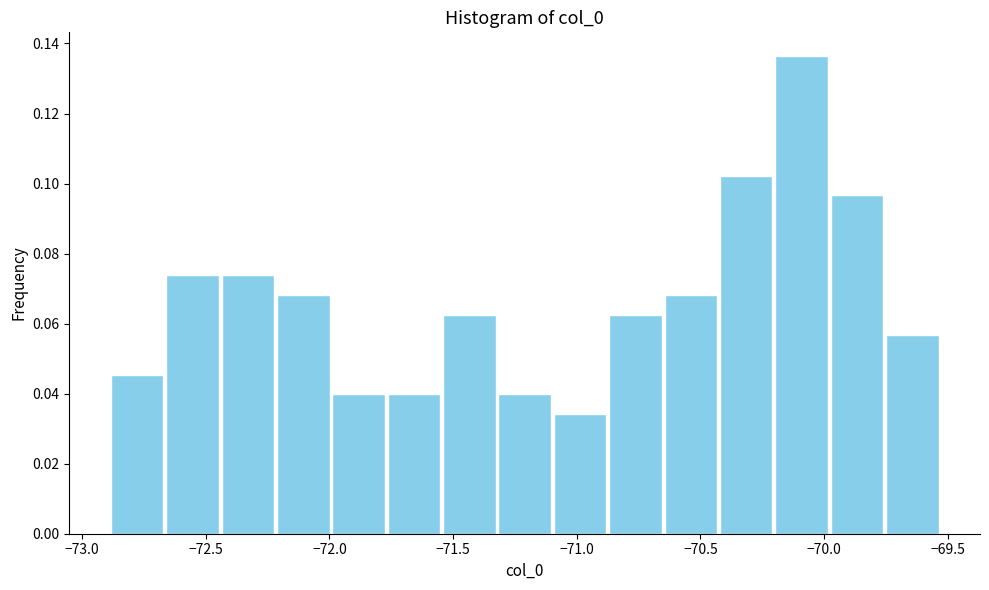

Which range on the x-axis has the tallest bar?

-70.20 to -70.00